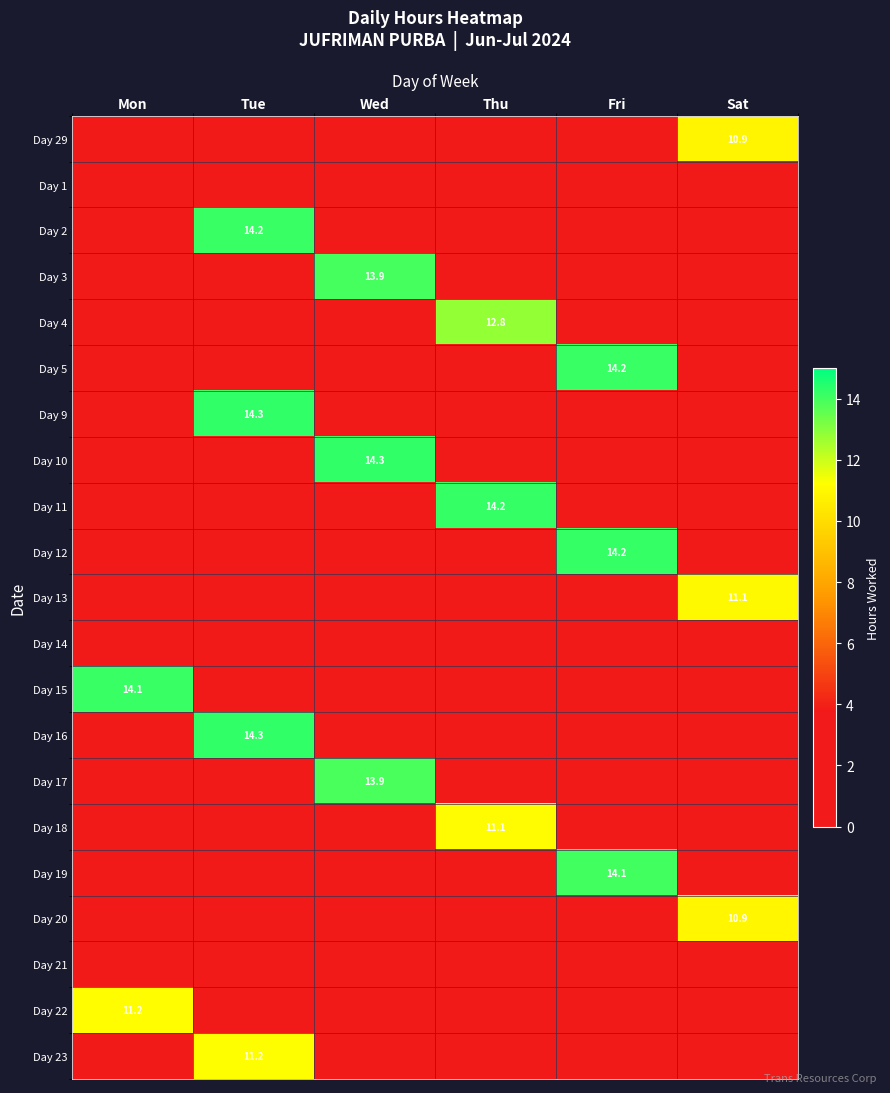

Count the number of categories in the chart.

6